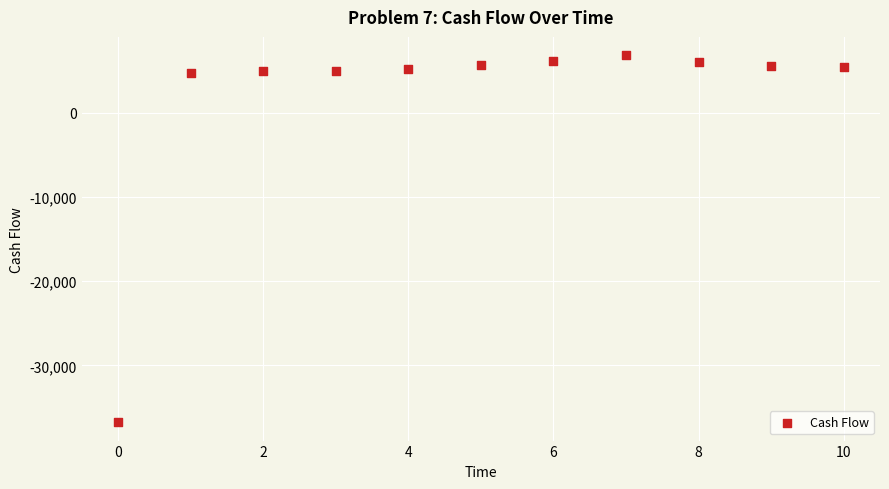

What is the range of Y values (max minus min)?

43600